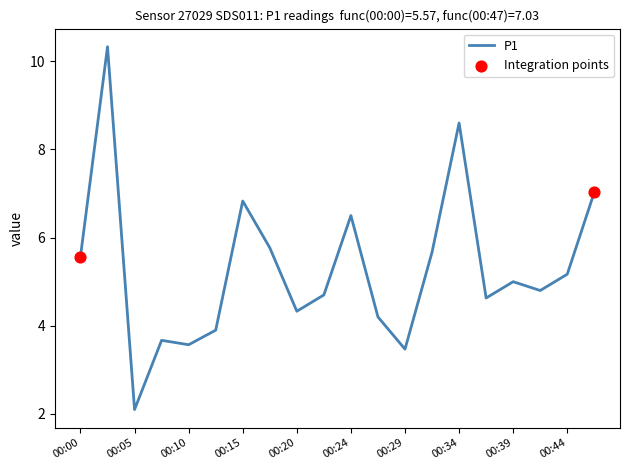

What is the smallest value displayed?

2.1